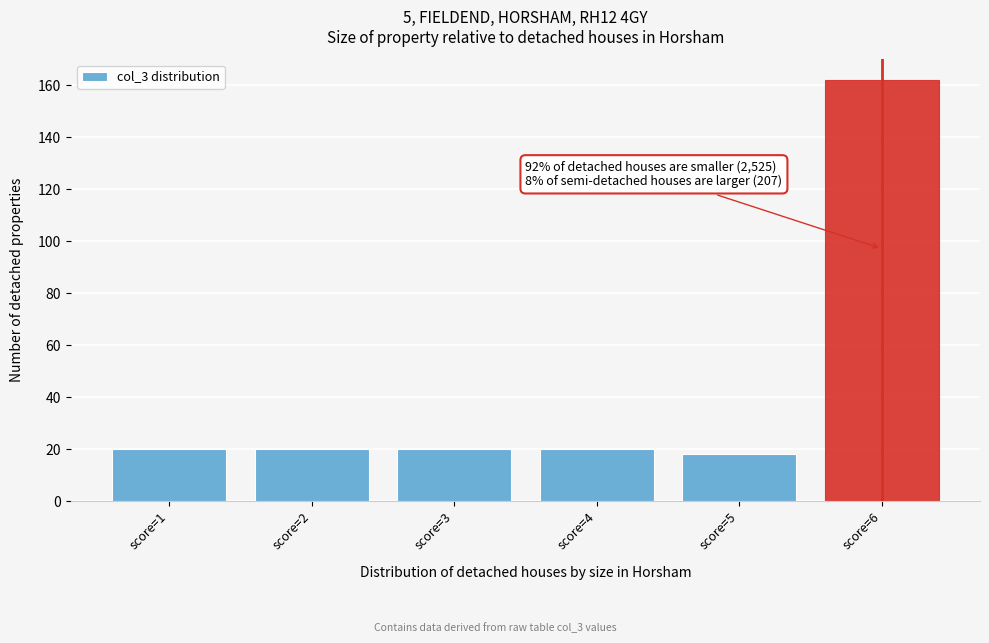

Reading left to right, transcribe all the data shown in this chart.

score=1=20	score=2=20	score=3=20	score=4=20	score=5=18	score=6=162